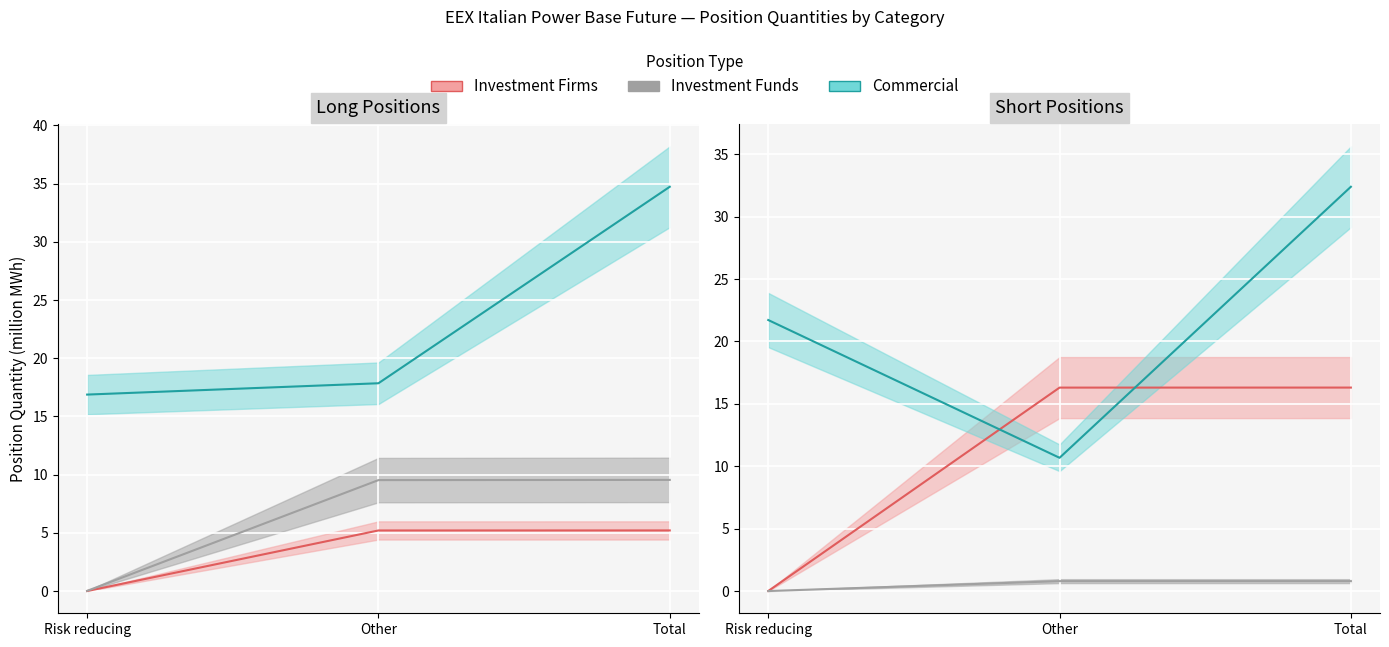

Reading left to right, extract all data points from this chart.

Commercial Long: 16.9	17.9	34.7
Commercial Short: 21.7	10.7	32.4
Investment Firms Long: 0.0	5.2	5.2
Investment Firms Short: 0.0	16.3	16.3
Investment Funds Long: 0.0	9.5	9.5
Investment Funds Short: 0.0	0.8	0.8